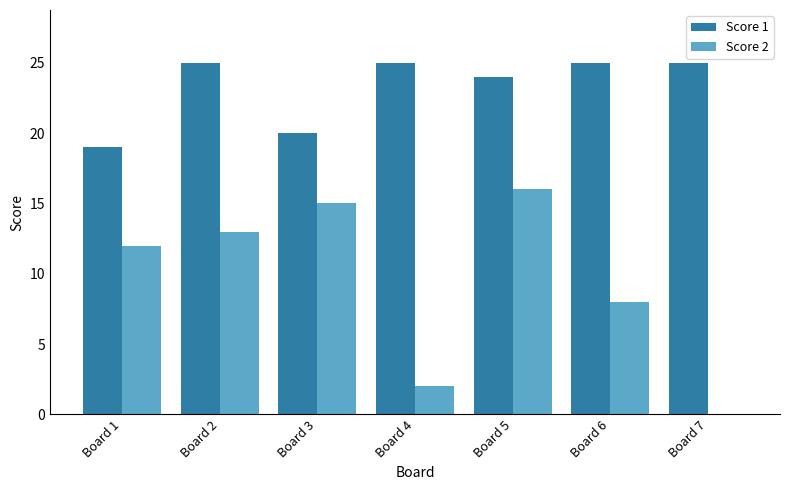

What are all the series names shown in the legend?

Score 1, Score 2